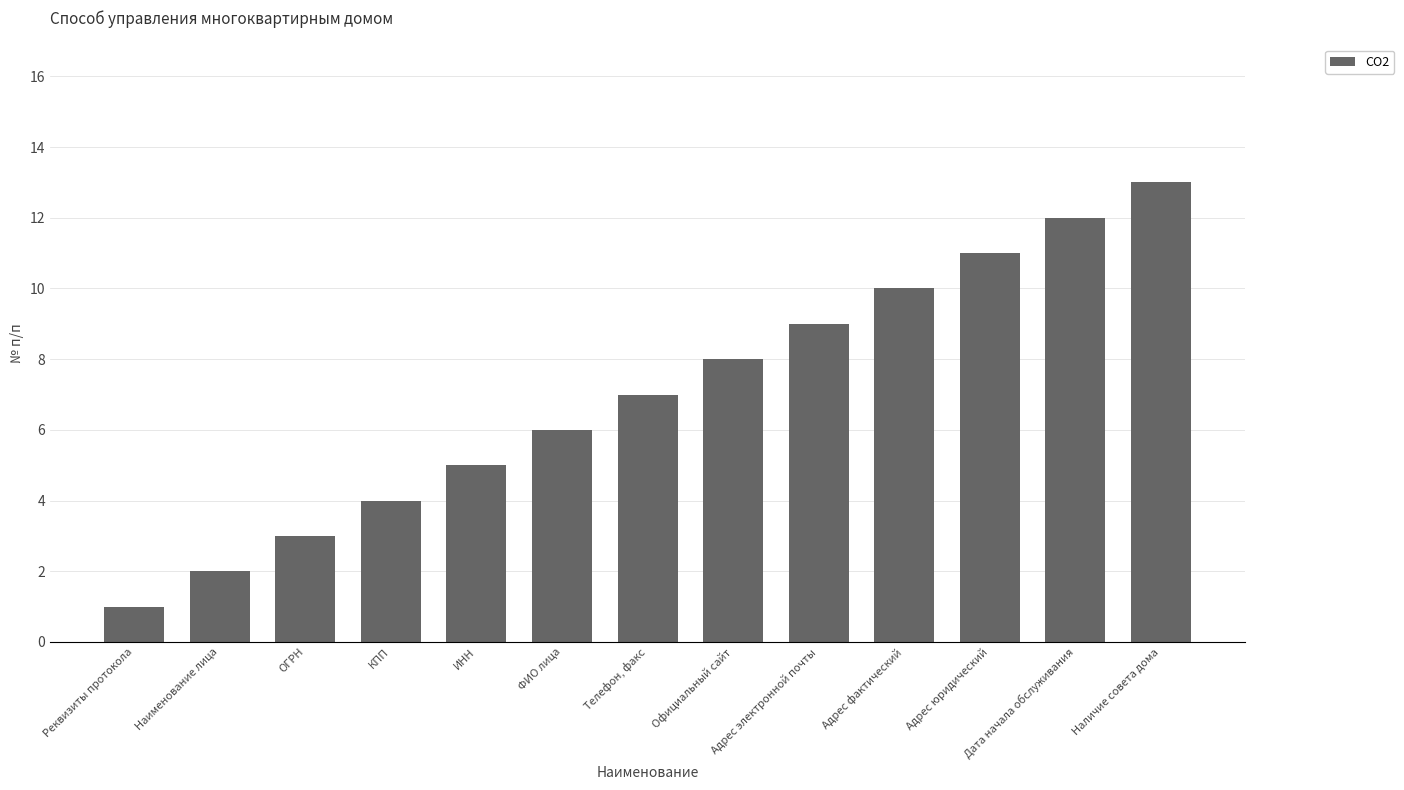

The value at Наличие совета дома is 13. True or false?

True